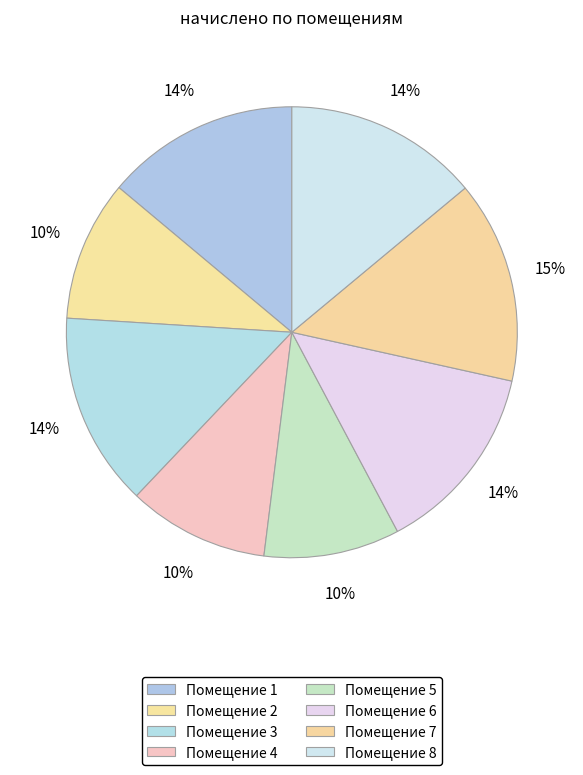

What is the largest slice in the pie chart?

7